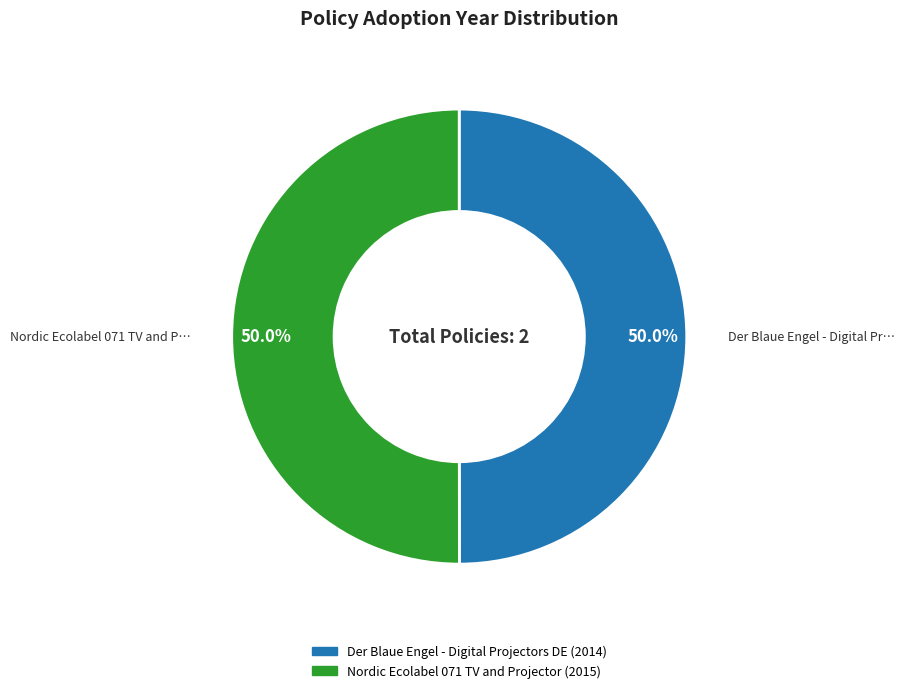

What percentage is the Der Blaue Engel - Digital Projectors DE slice, to the nearest percent?

50%